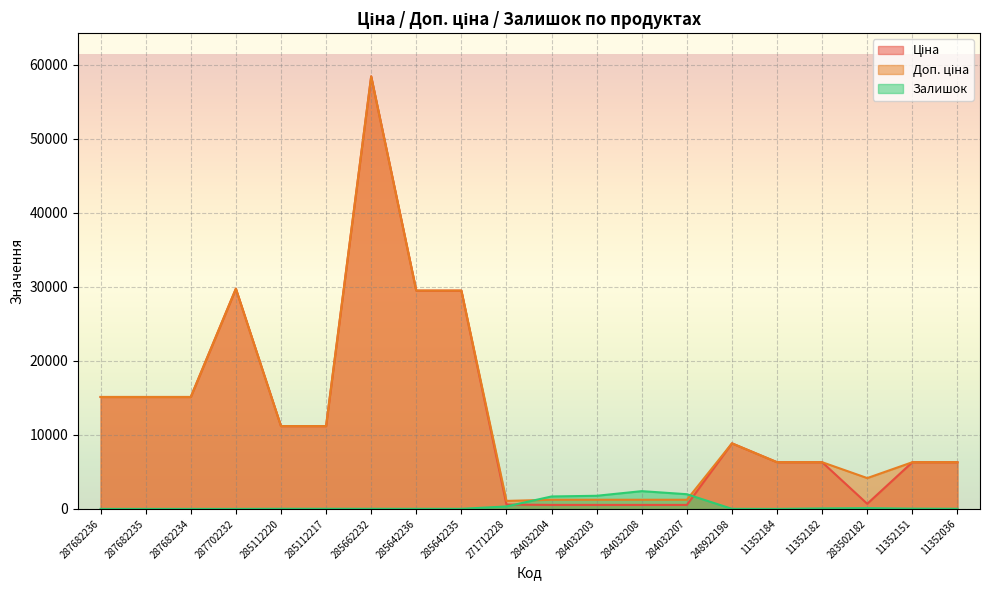

Which category has the highest value in the Залишок series?

284032208